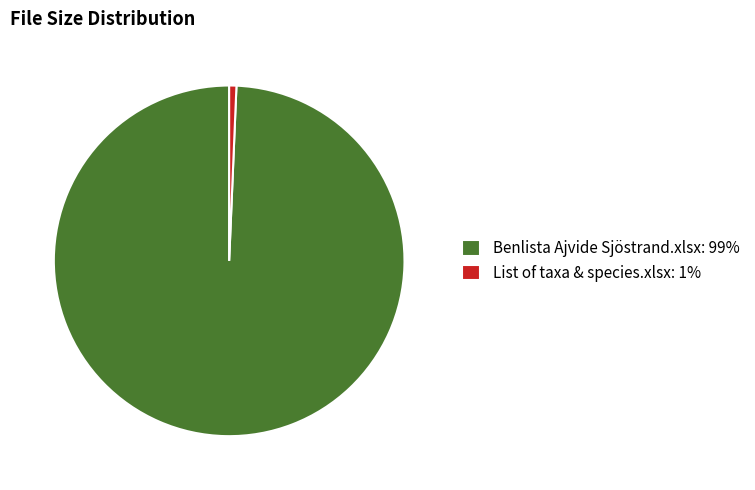

The Benlista Ajvide Sjöstrand.xlsx slice represents 99% of the pie. True or false?

True